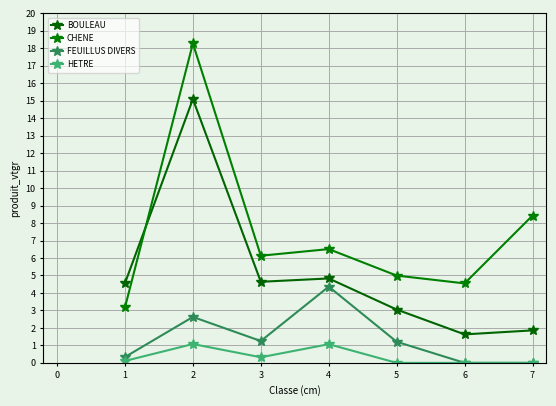

At which label is CHENE closest to 10?

7